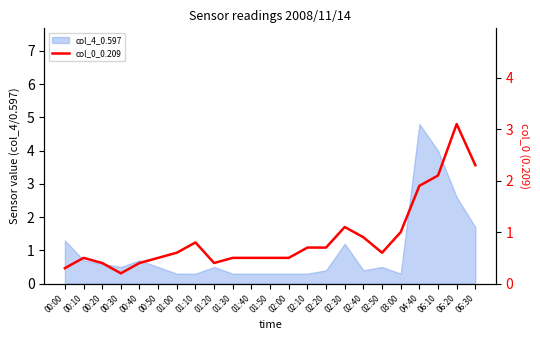

What is the value of the 7th point from the left?

0.6